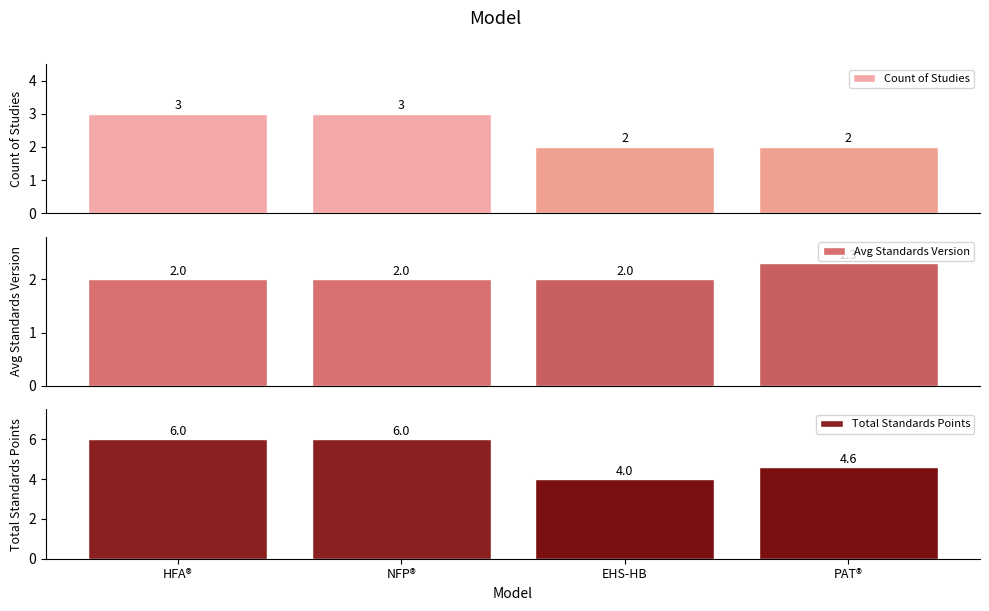

Is it true that Avg Standards Version equals 2.0 at EHS-HB?

True